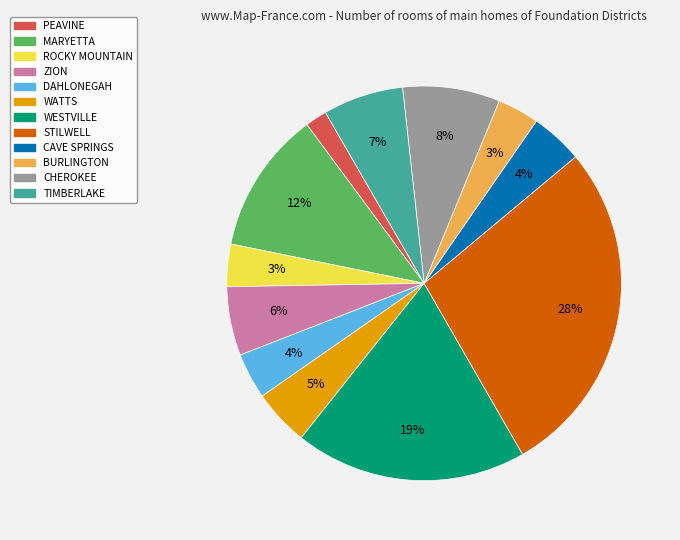

To the nearest percent, what percentage of the pie is WESTVILLE?

19%